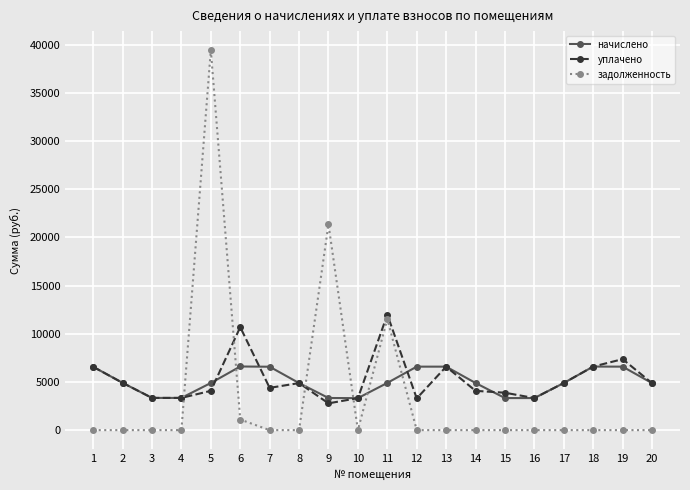

What is the minimum value for уплачено?

2780.7